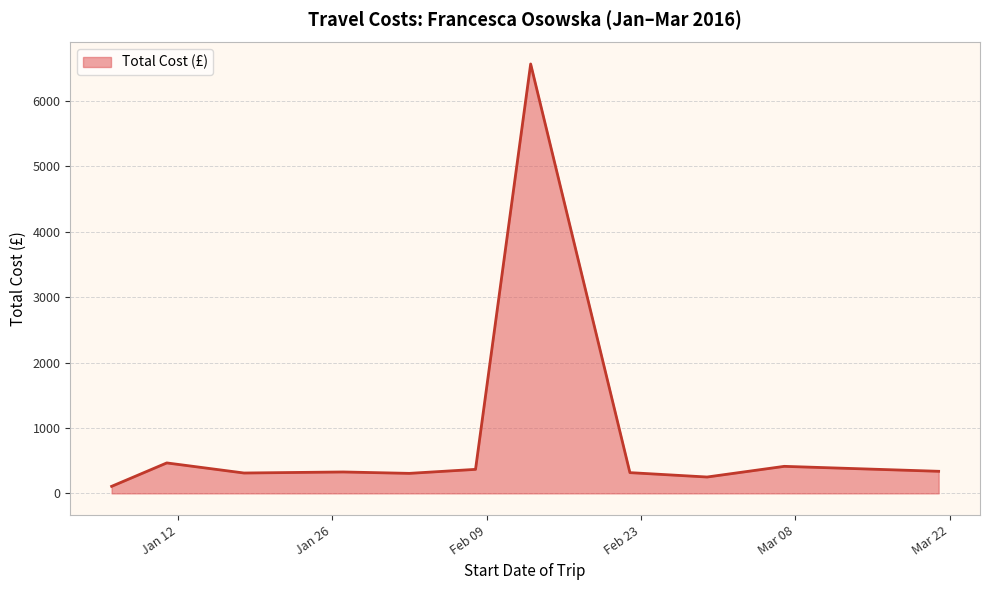

What is the greatest value displayed?

6562.3